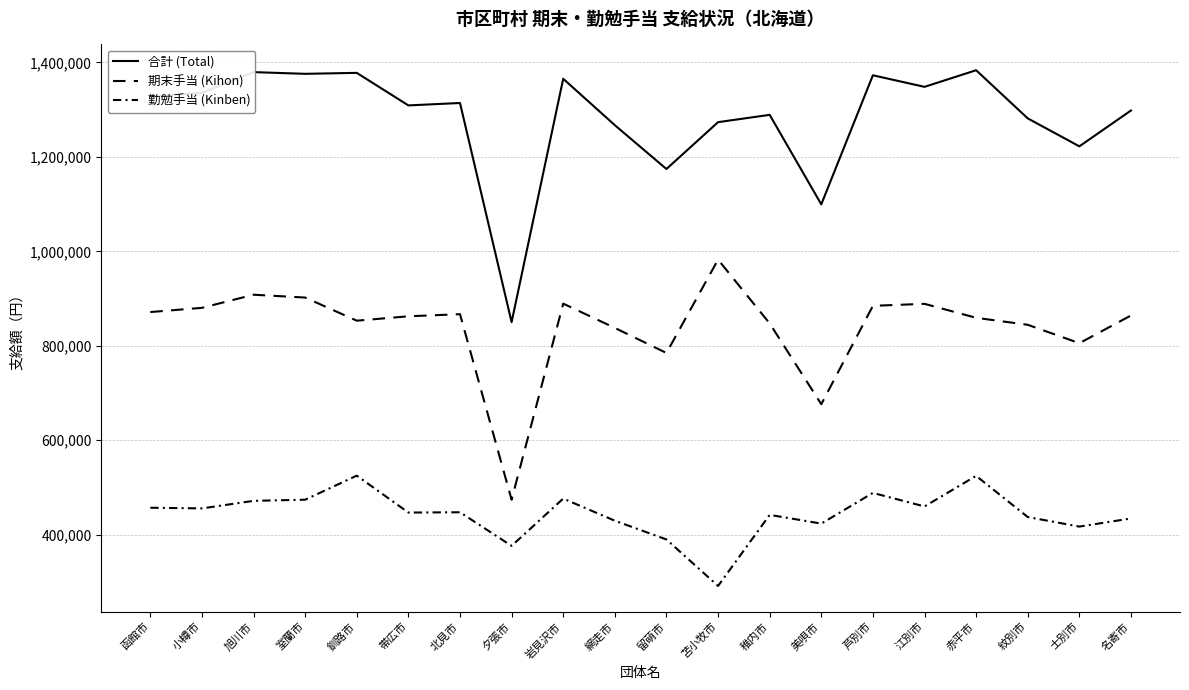

What is the sum of all 合計 (Total) values?

25647500